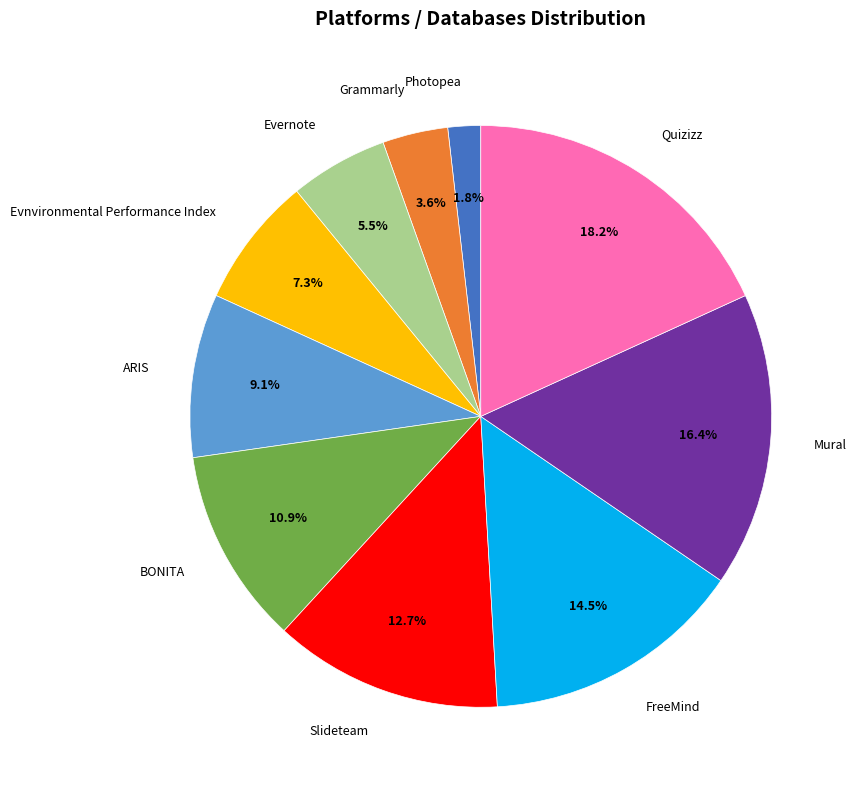

Rank the categories by value from lowest to highest.

Photopea, Grammarly, Evernote, Evnvironmental Performance Index, ARIS, BONITA, Slideteam, FreeMind, Mural, Quizizz